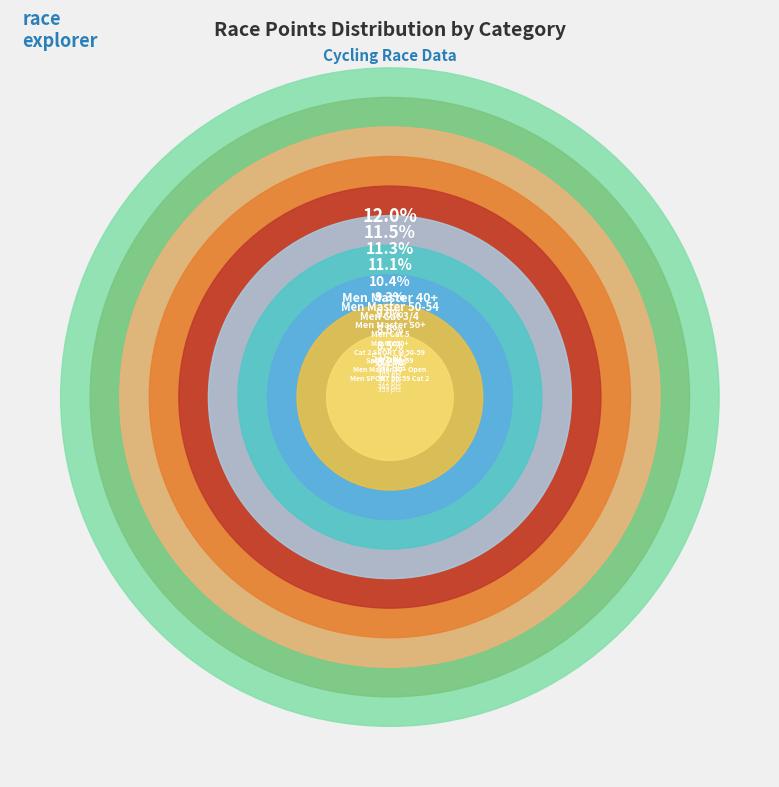

The Men Master 50-54 slice represents 12% of the pie. True or false?

True